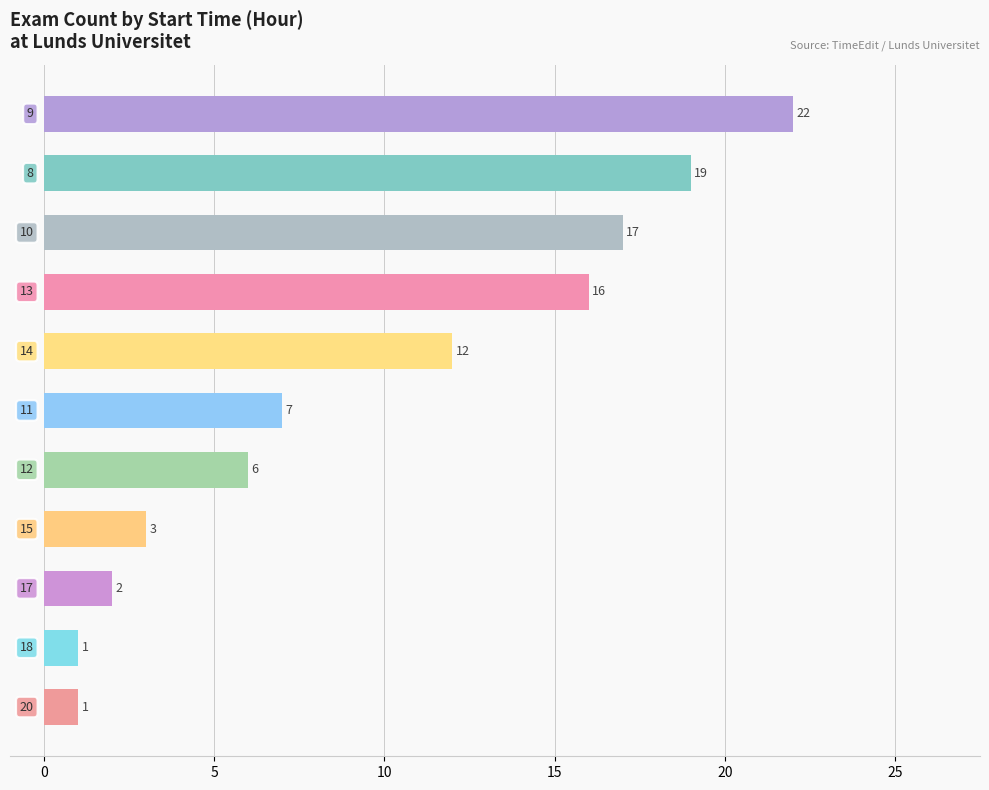

What is the difference between the maximum and minimum values?

21